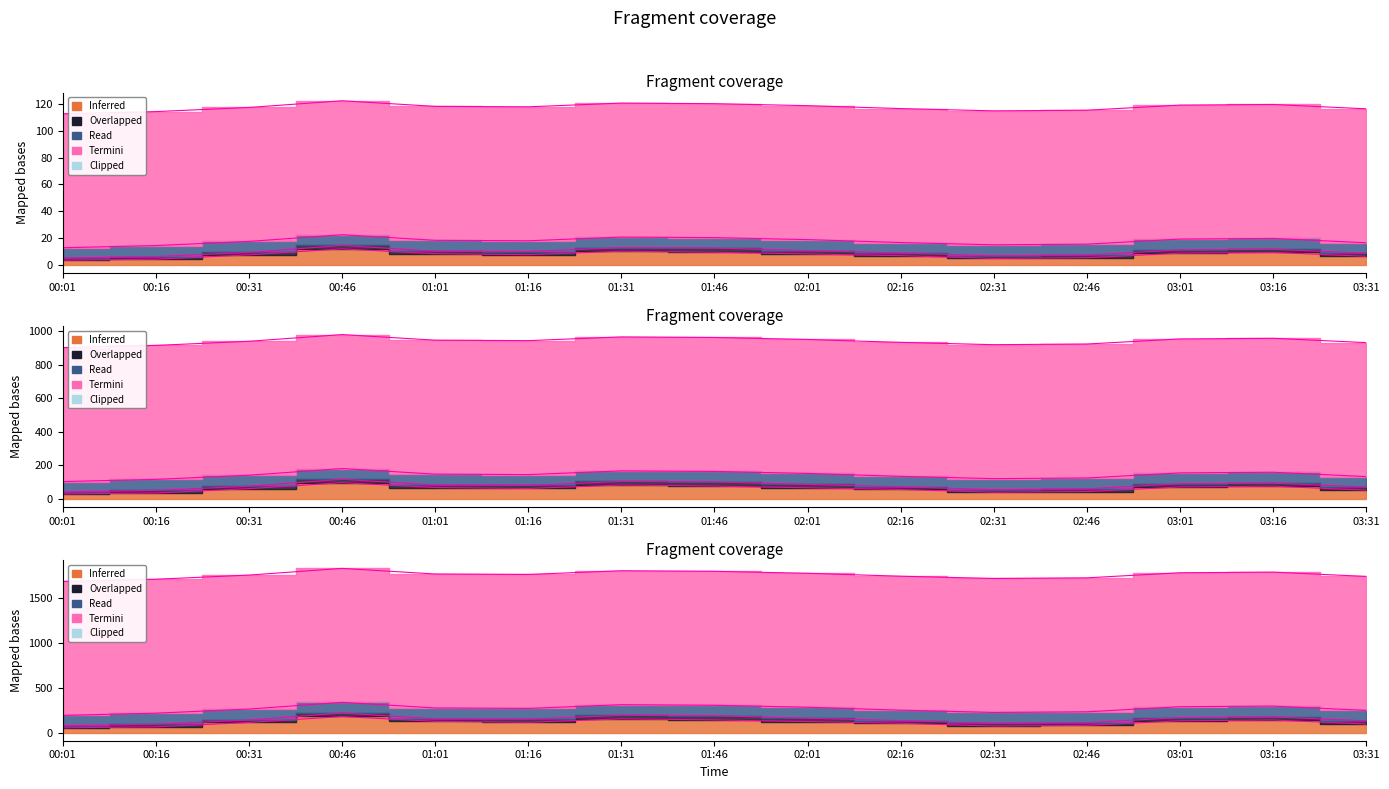

What is the difference between the values at 02:31 and 00:46?

7.5